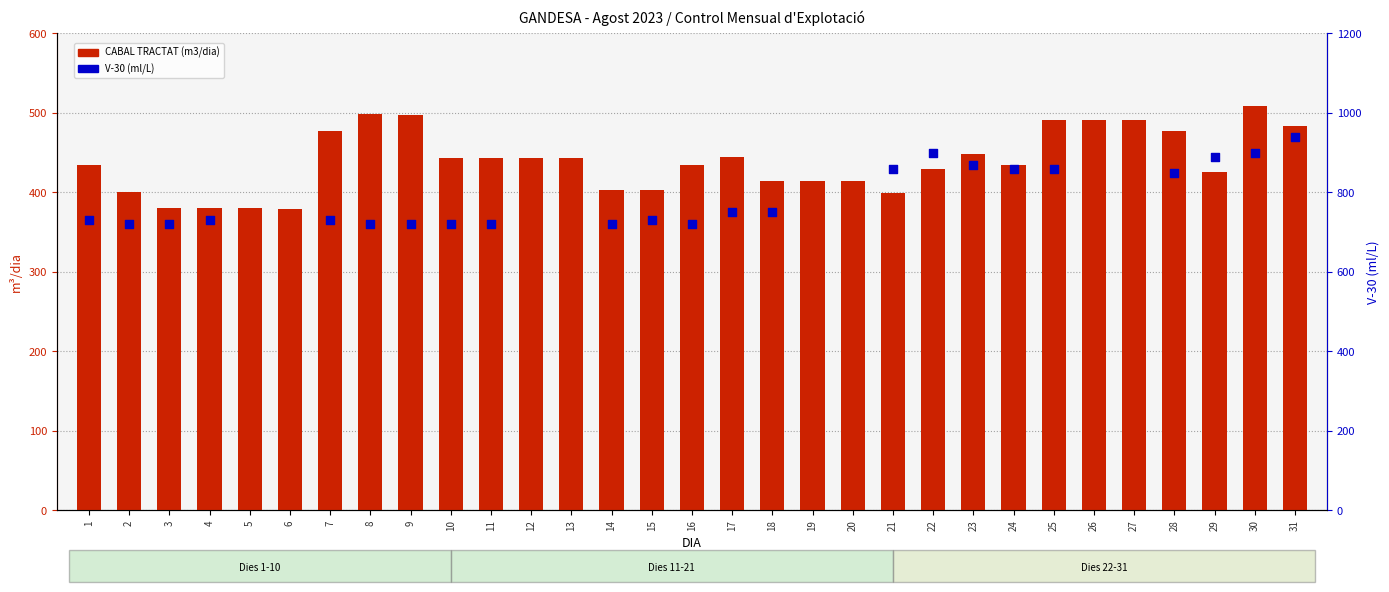

Which series reaches the minimum Y coordinate?

CABAL TRACTAT (m3/dia)